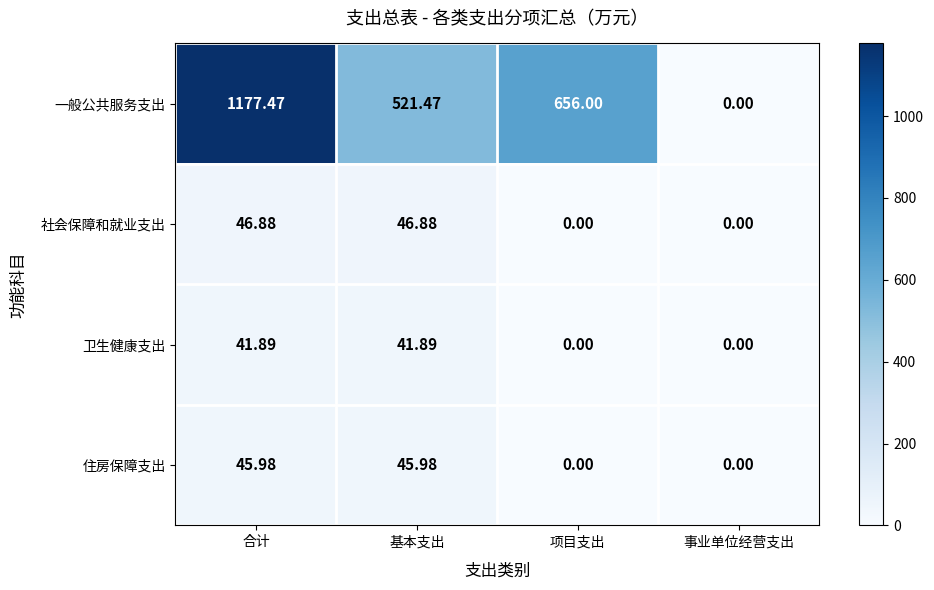

Which series has the largest range (max minus min)?

一般公共服务支出